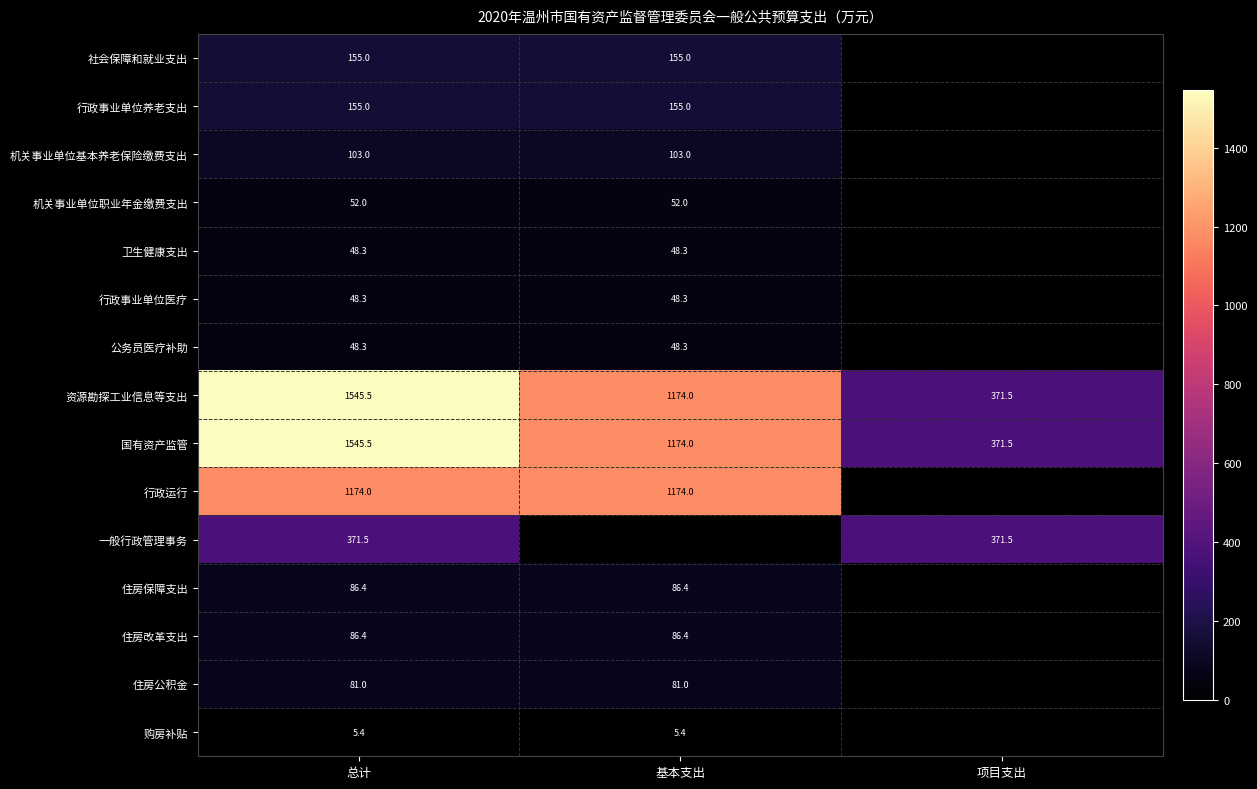

Where is 国有资产监管 nearest to the value 958?

基本支出